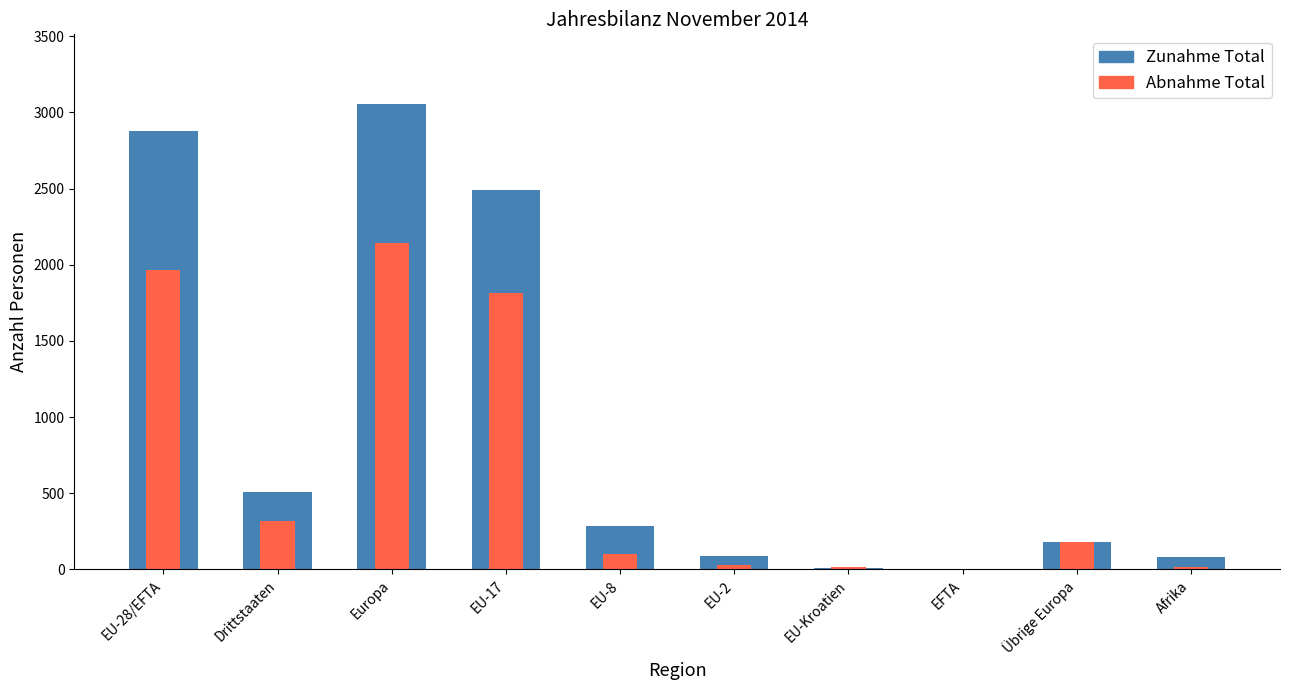

What is the difference between the maximum and minimum values in the Zunahme Total series?

3049